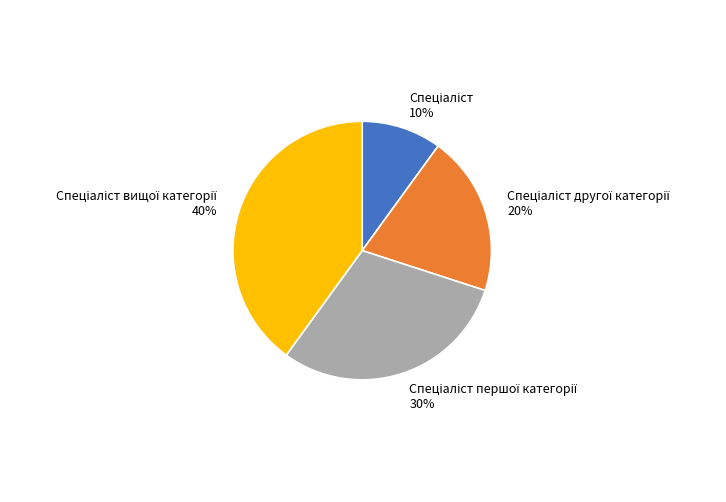

To the nearest percent, what is the average slice percentage?

25%